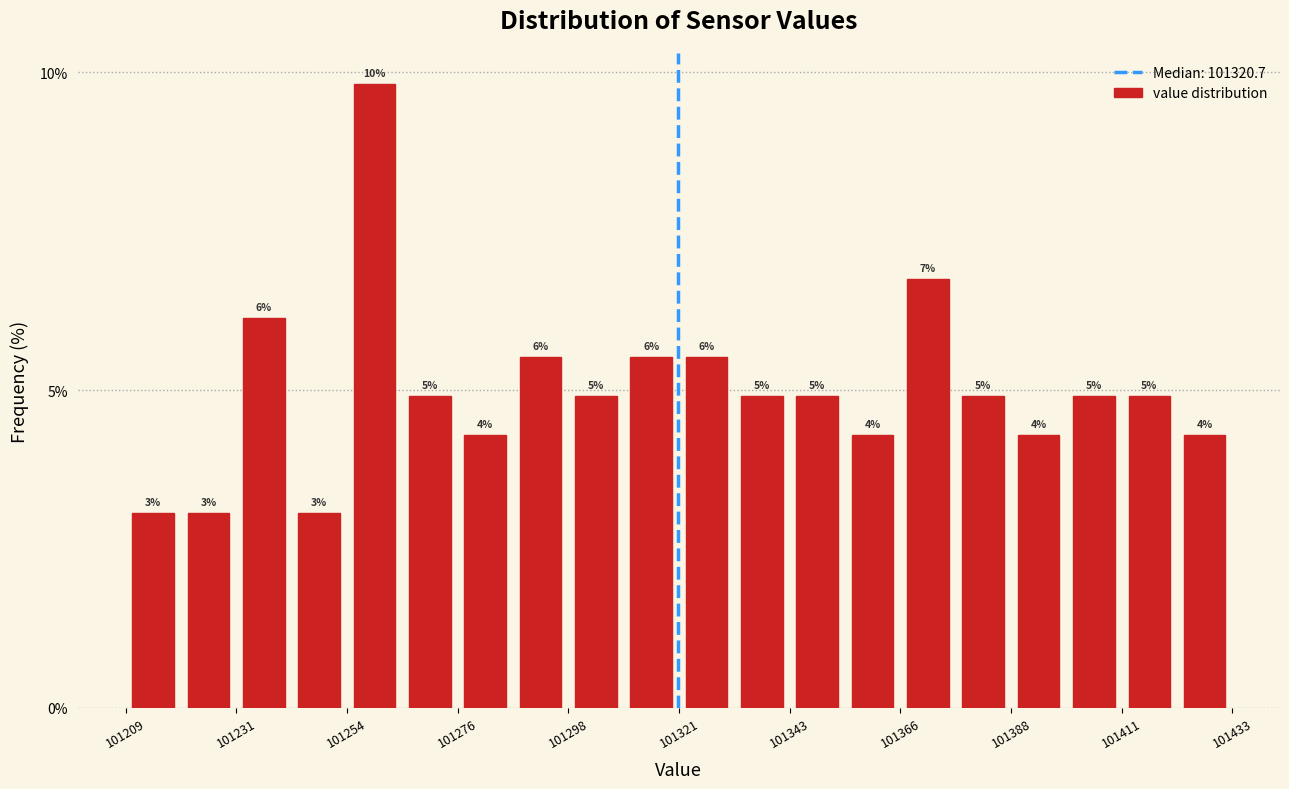

Read against the x-axis, roughly where is the centre of the tallest bar?

101260